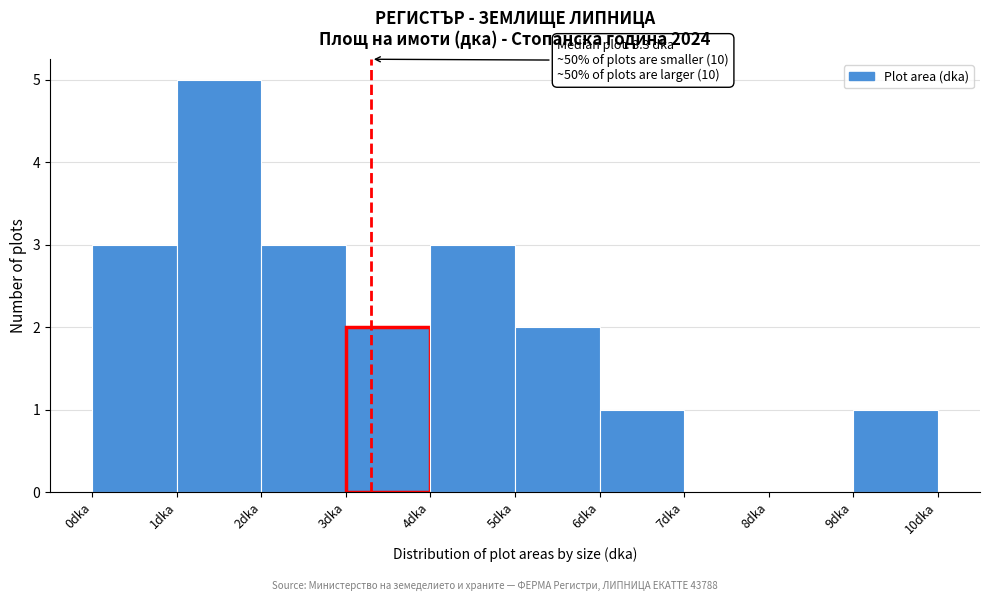

Which range on the x-axis has the tallest bar?

1 to 2